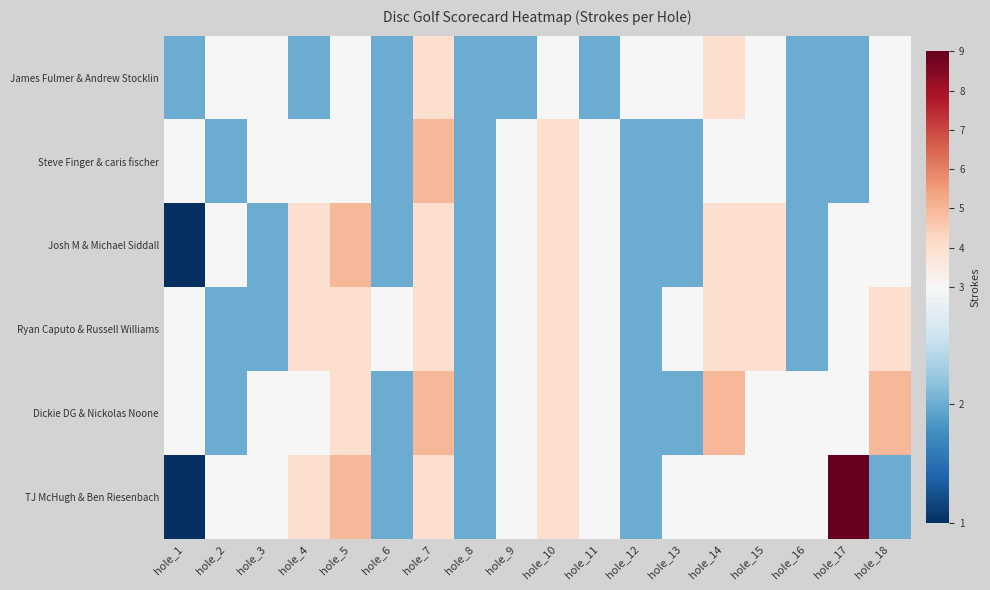

What is the spread (max minus min) of values at hole_12?

1